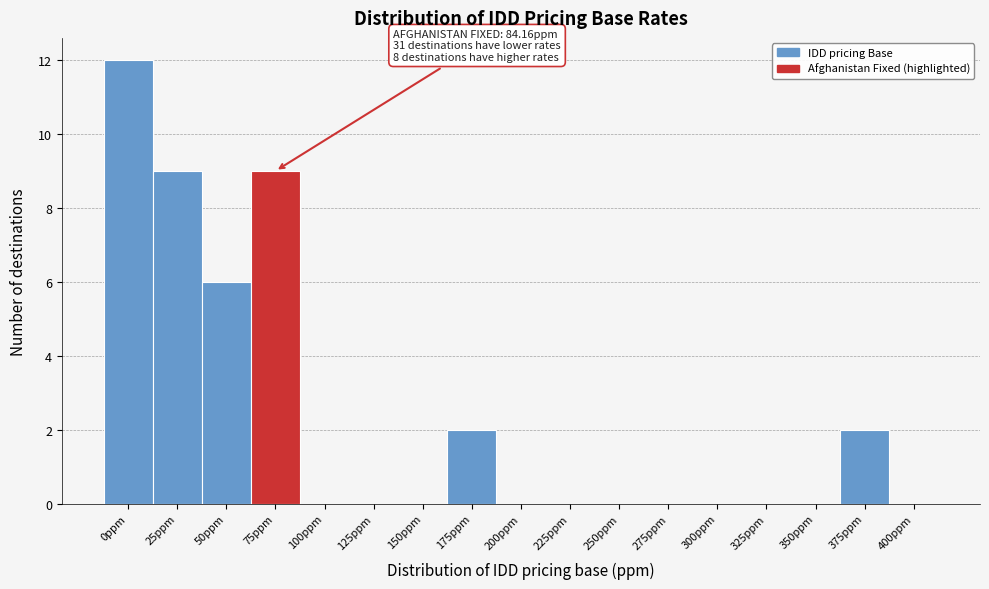

Reading left to right, extract all data points from this chart.

0ppm=12	25ppm=9	50ppm=6	75ppm=9	100ppm=0	125ppm=0	150ppm=0	175ppm=2	200ppm=0	225ppm=0	250ppm=0	275ppm=0	300ppm=0	325ppm=0	350ppm=0	375ppm=2	400ppm=0